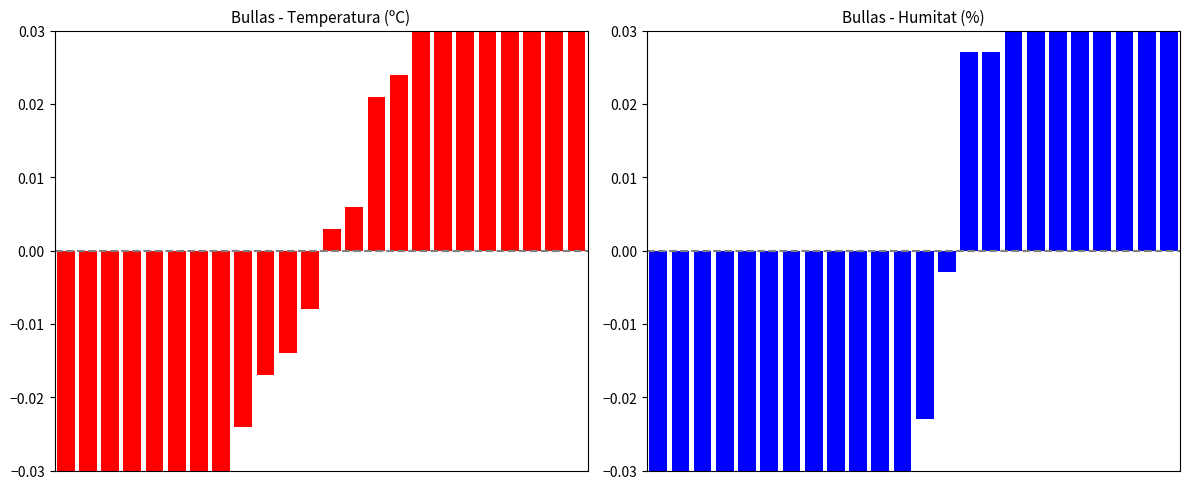

Which series has the widest spread of values?

Humitat (%)